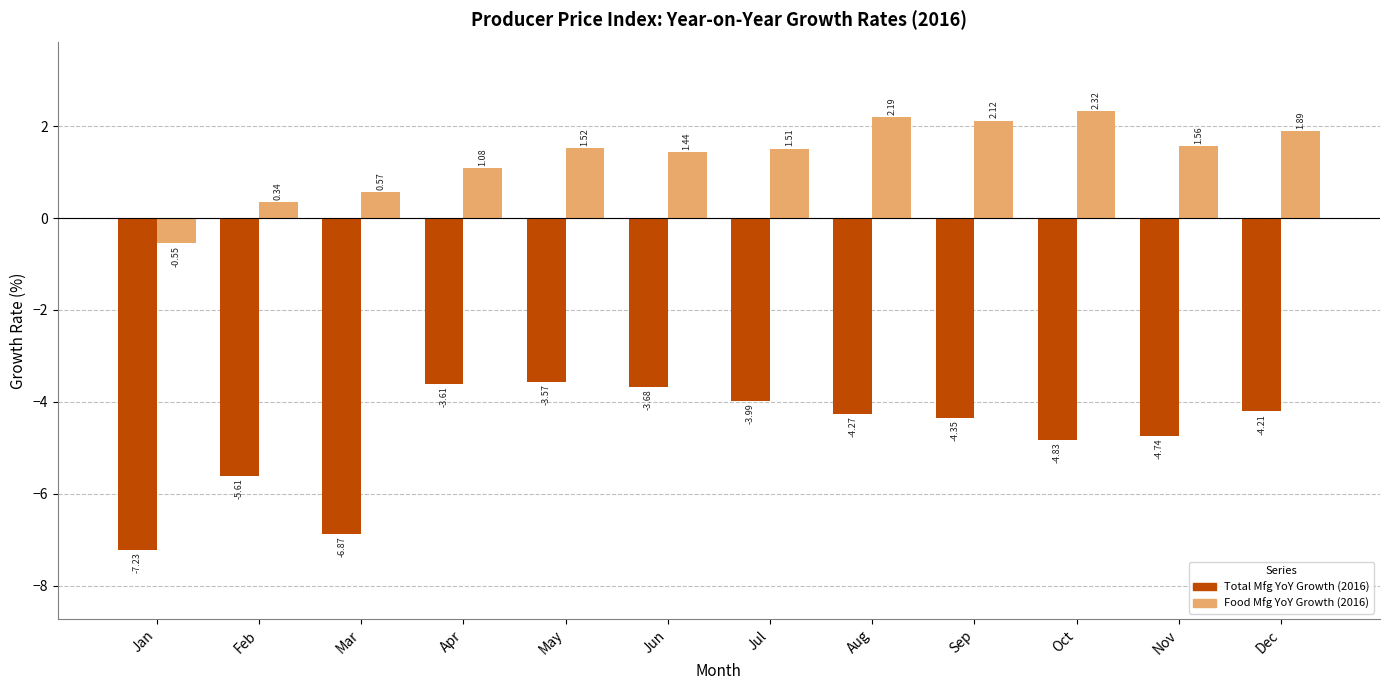

How many bars are there in total?

24